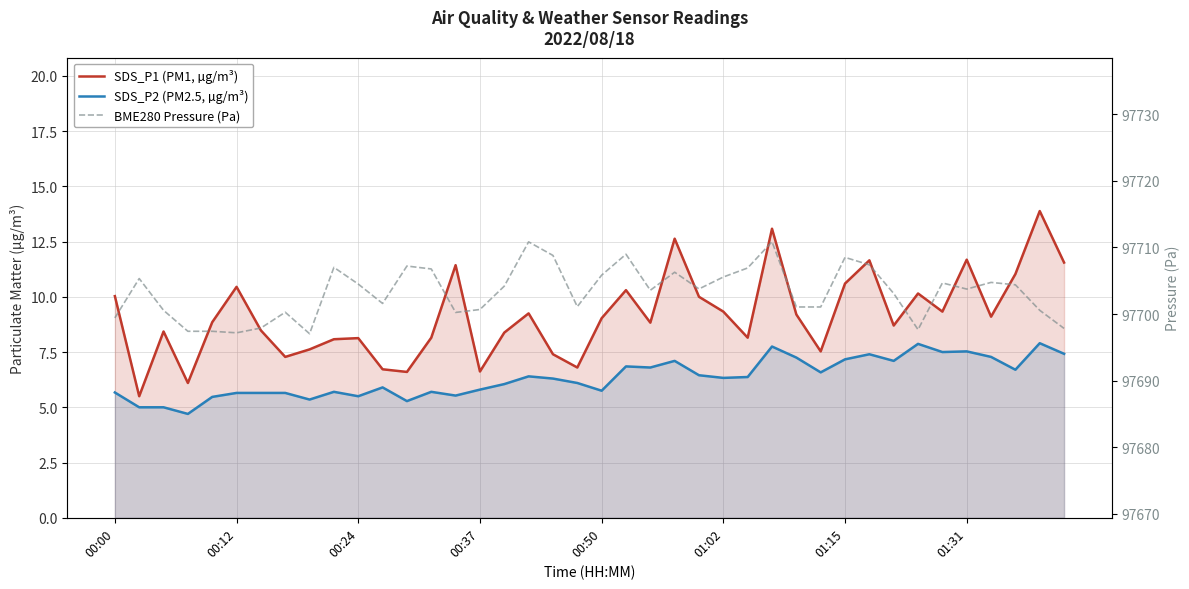

What are all the series names shown in the legend?

SDS_P1 (PM1, µg/m³), SDS_P2 (PM2.5, µg/m³), BME280 Pressure (Pa)